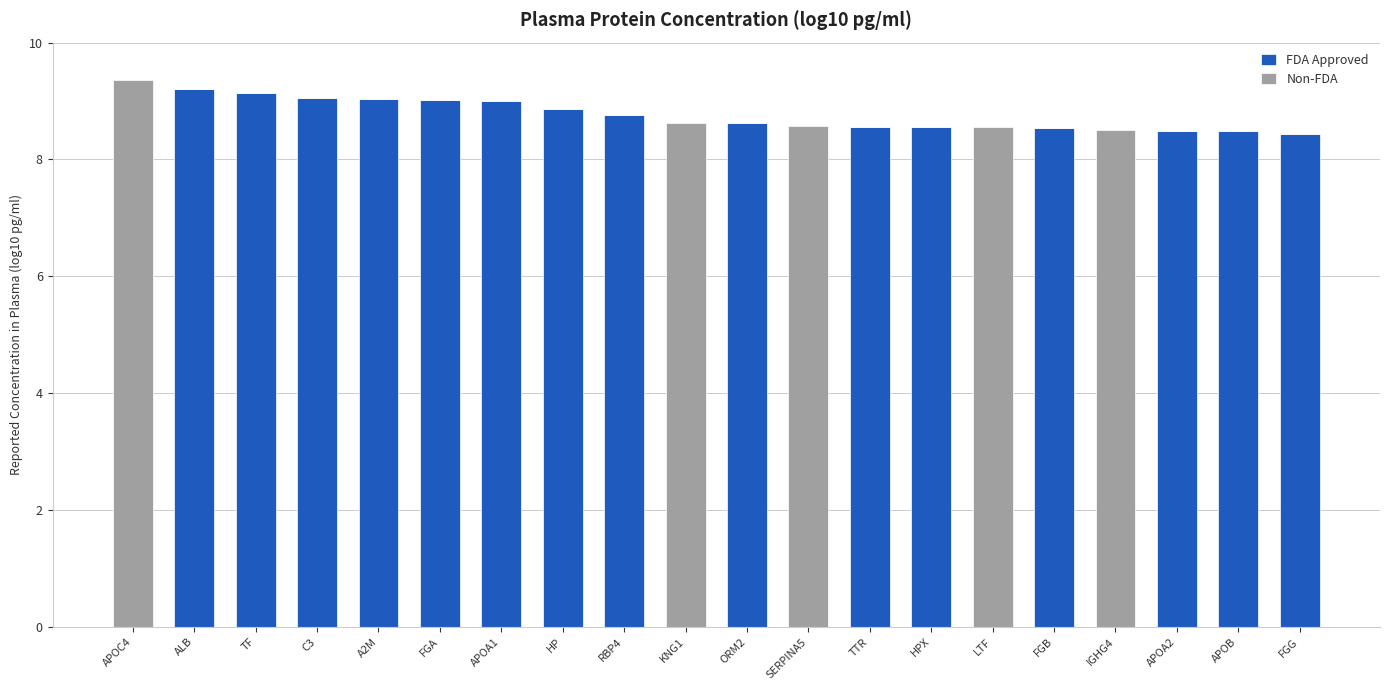

Does the chart contain stacked bars?

Yes